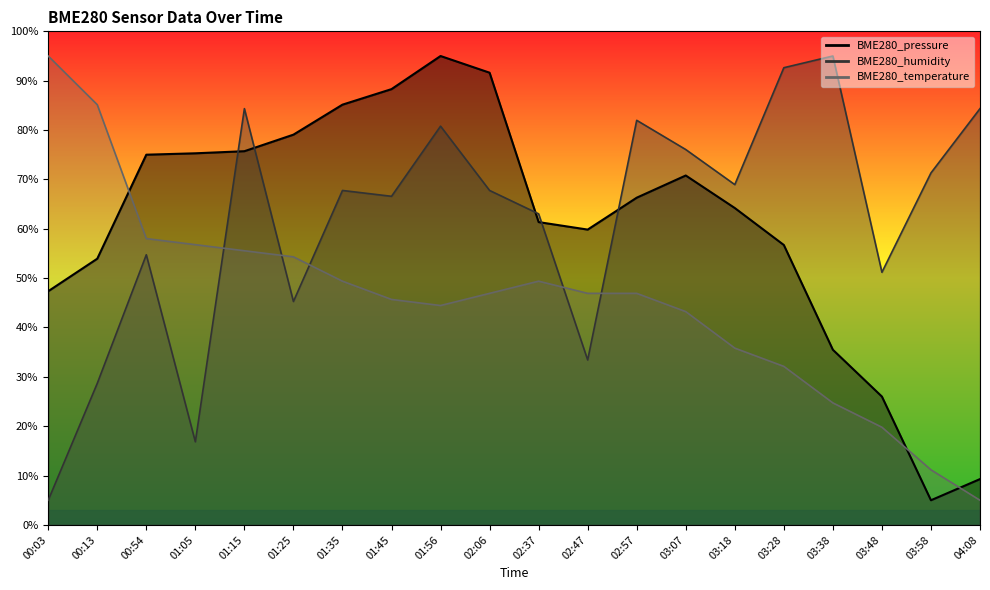

The value of BME280_pressure at 03:48 is 26.0. True or false?

True